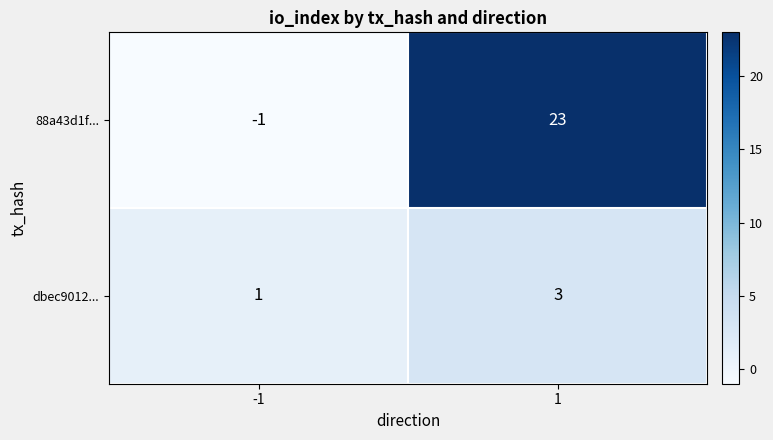

What is the approximate value of 88a43d1f... at 1, to the nearest 10?

20